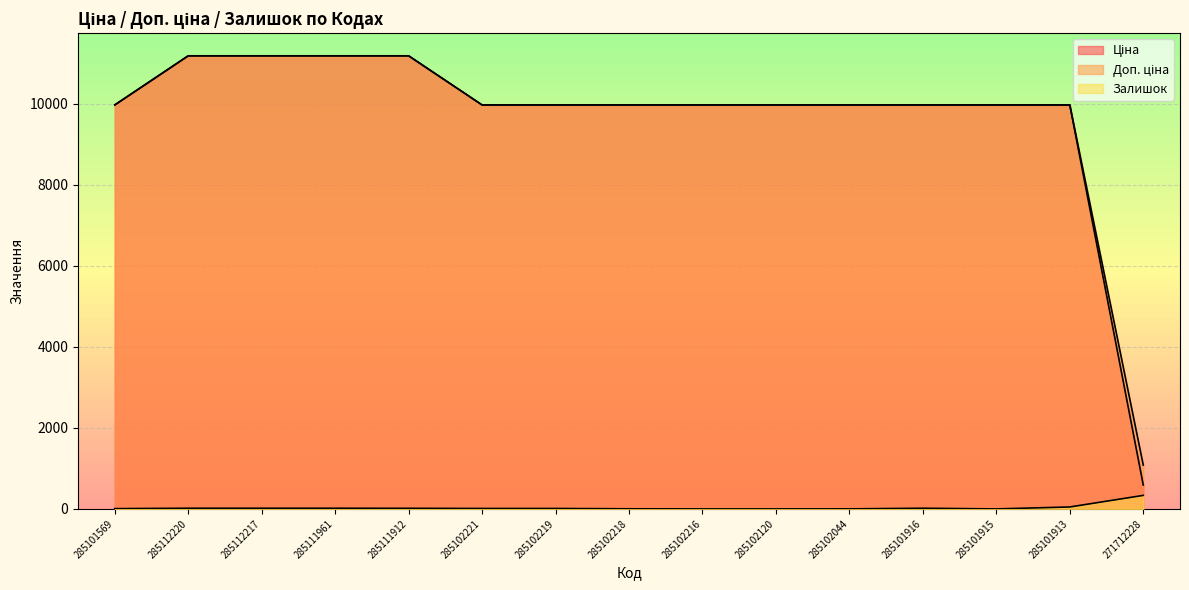

Reading left to right, transcribe all the data shown in this chart.

Ціна: 285101569=9975.0	285112220=11188.2	285112217=11188.2	285111961=11188.2	285111912=11188.2	285102221=9975.0	285102219=9975.0	285102218=9975.0	285102216=9975.0	285102120=9975.0	285102044=9975.0	285101916=9975.0	285101915=9975.0	285101913=9975.0	271712228=589.9
Доп. ціна: 285101569=9975.0	285112220=11188.2	285112217=11188.2	285111961=11188.2	285111912=11188.2	285102221=9975.0	285102219=9975.0	285102218=9975.0	285102216=9975.0	285102120=9975.0	285102044=9975.0	285101916=9975.0	285101915=9975.0	285101913=9975.0	271712228=1081.7
Залишок: 285101569=7.0	285112220=17.0	285112217=17.0	285111961=17.0	285111912=15.0	285102221=11.0	285102219=11.0	285102218=3.0	285102216=0.0	285102120=0.0	285102044=1.0	285101916=17.0	285101915=0.0	285101913=48.0	271712228=334.0